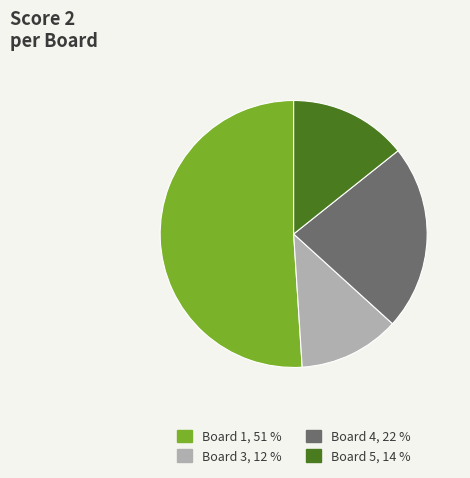

Does any single category account for the majority?

Yes